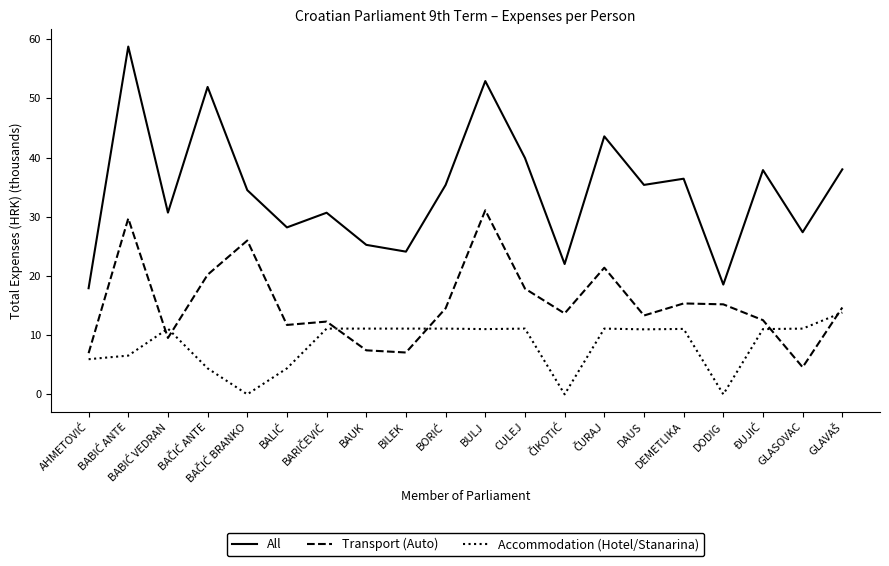

Which series has the largest range (max minus min)?

All